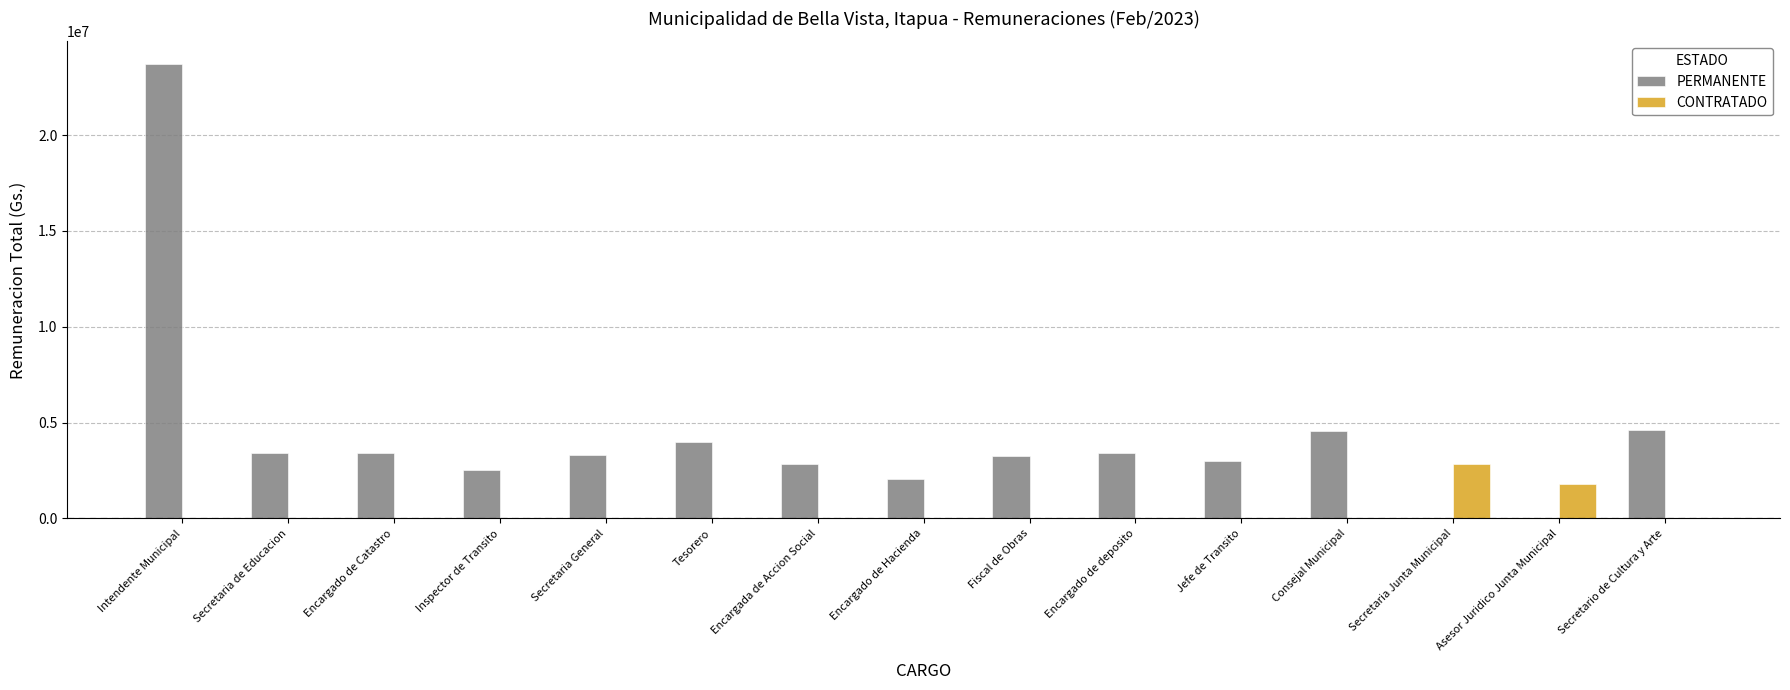

Which series changed the most between Asesor Juridico Junta Municipal and Secretario de Cultura y Arte?

PERMANENTE